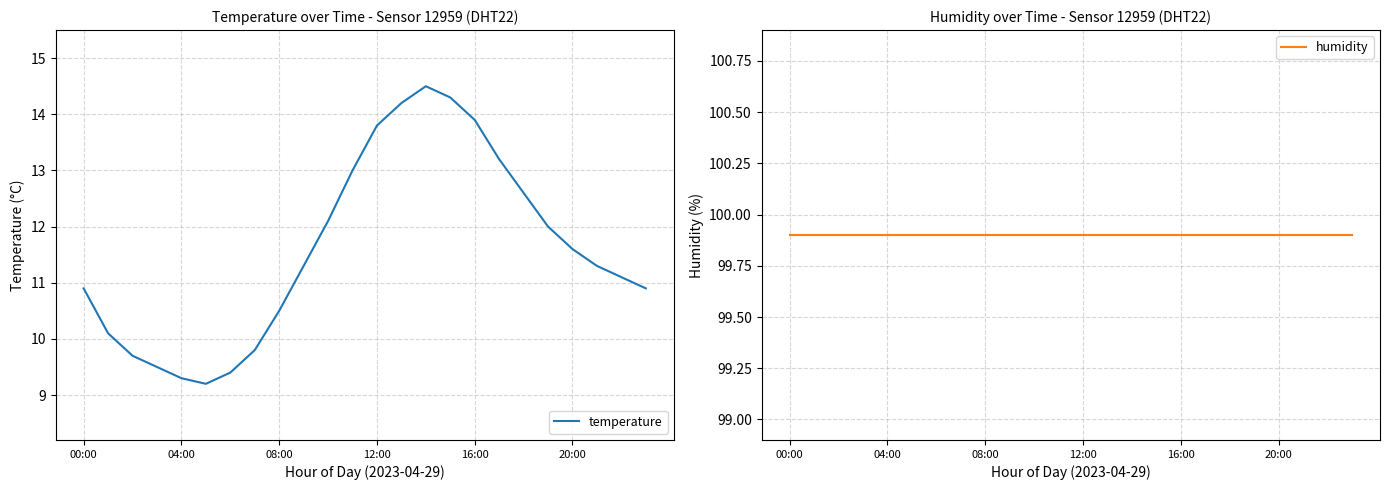

True or false: temperature and humidity cross at least once.

False